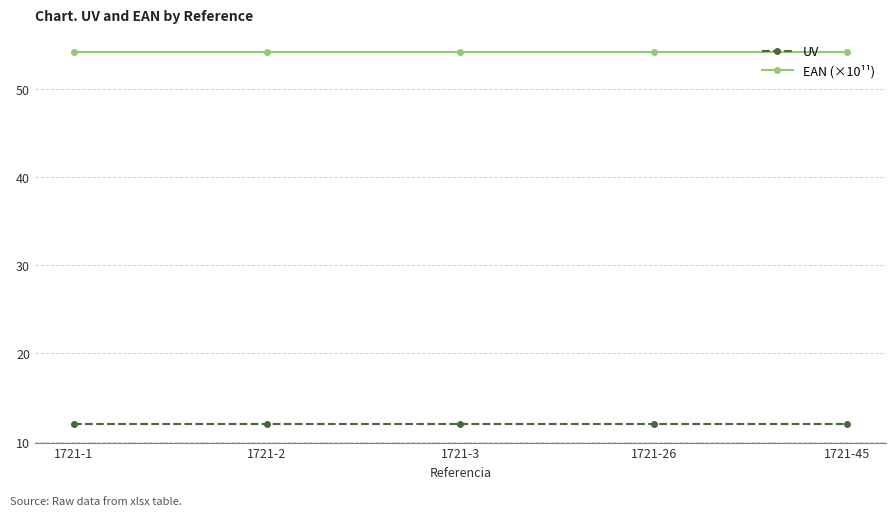

True or false: EAN (×10¹¹) and UV intersect in this chart.

False